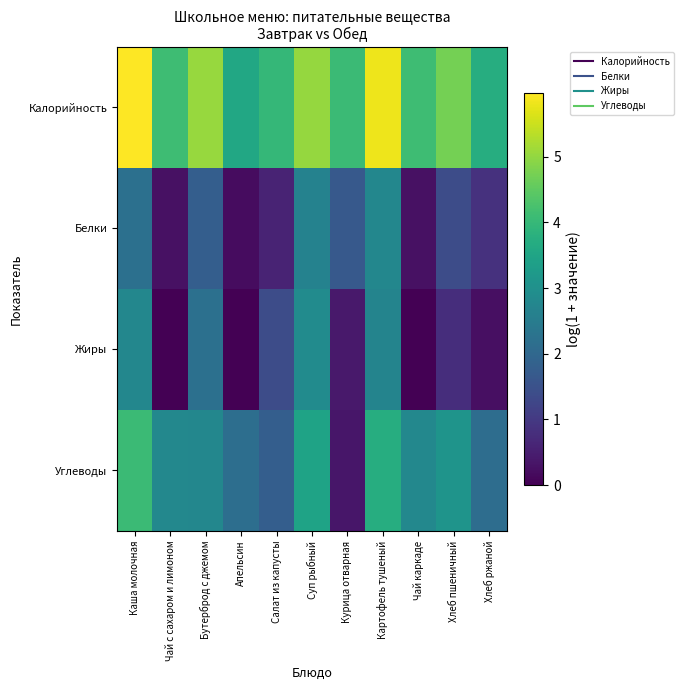

How many data points does each series have?

11